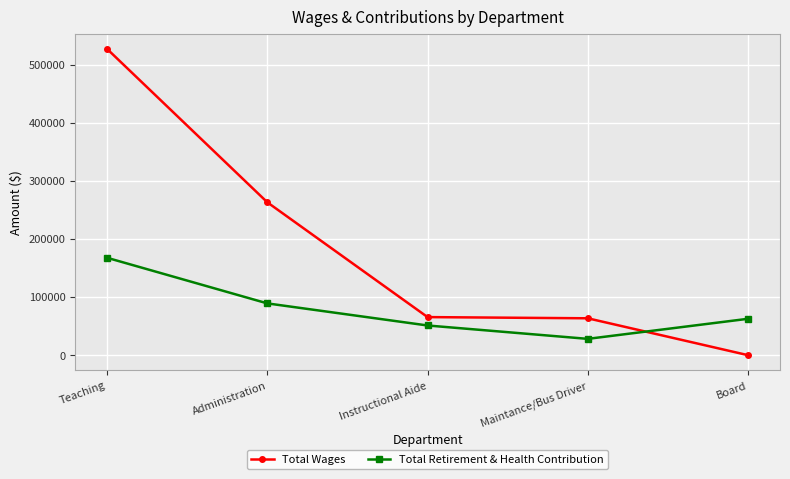

What is the highest value of the Total Wages series?

527286